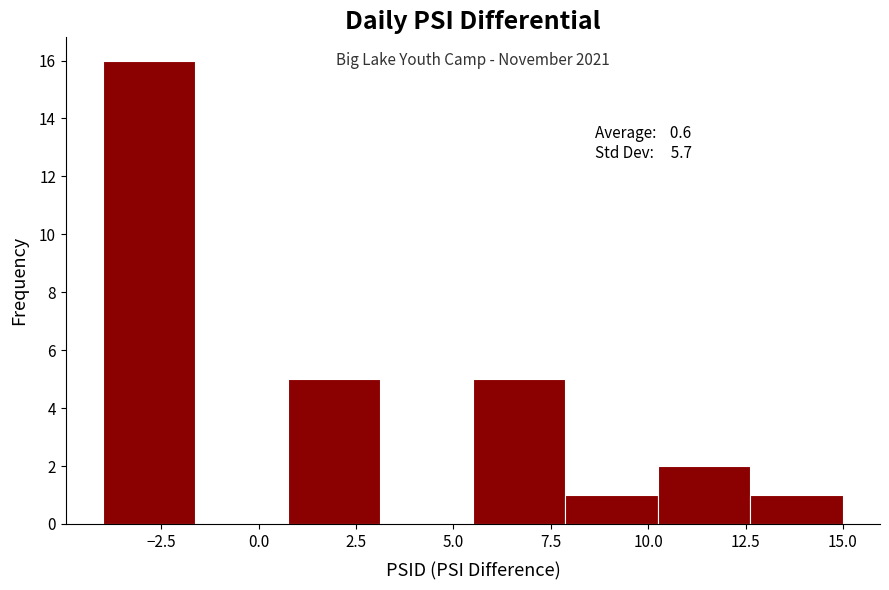

Which range on the x-axis has the tallest bar?

-4.0 to -1.5